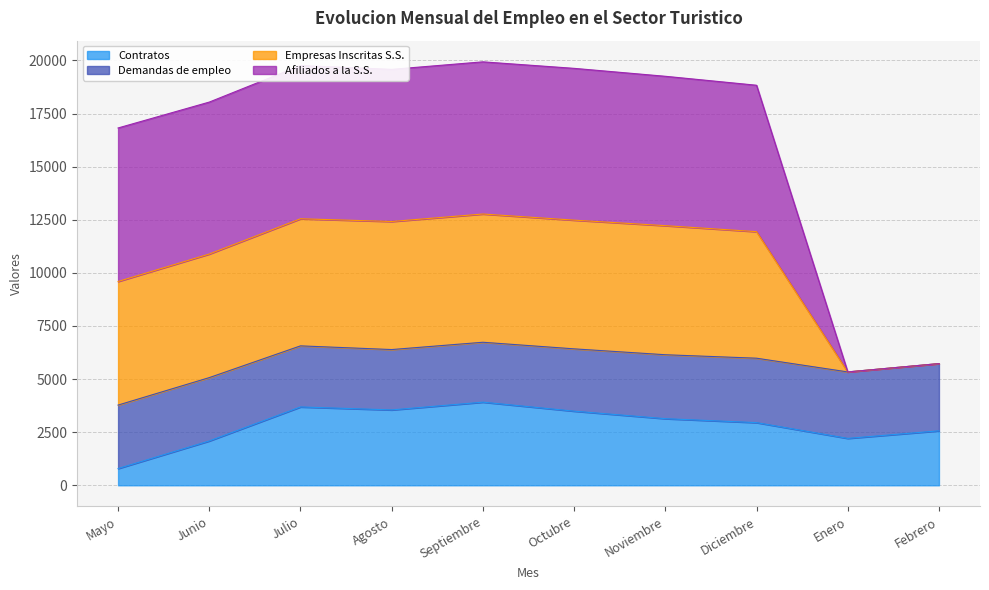

In Contratos, how many points are higher than both neighbors (excluding endpoints)?

2